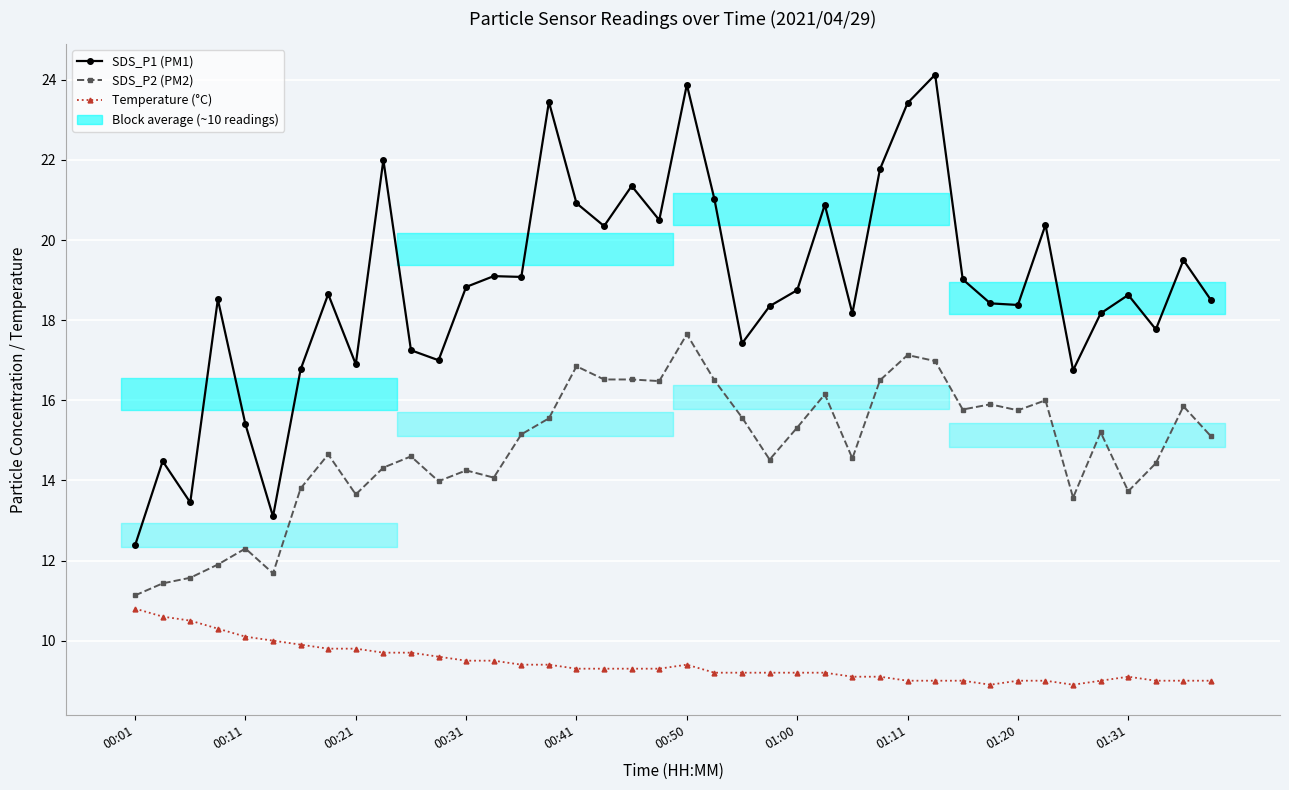

What position from the right is 11?

29